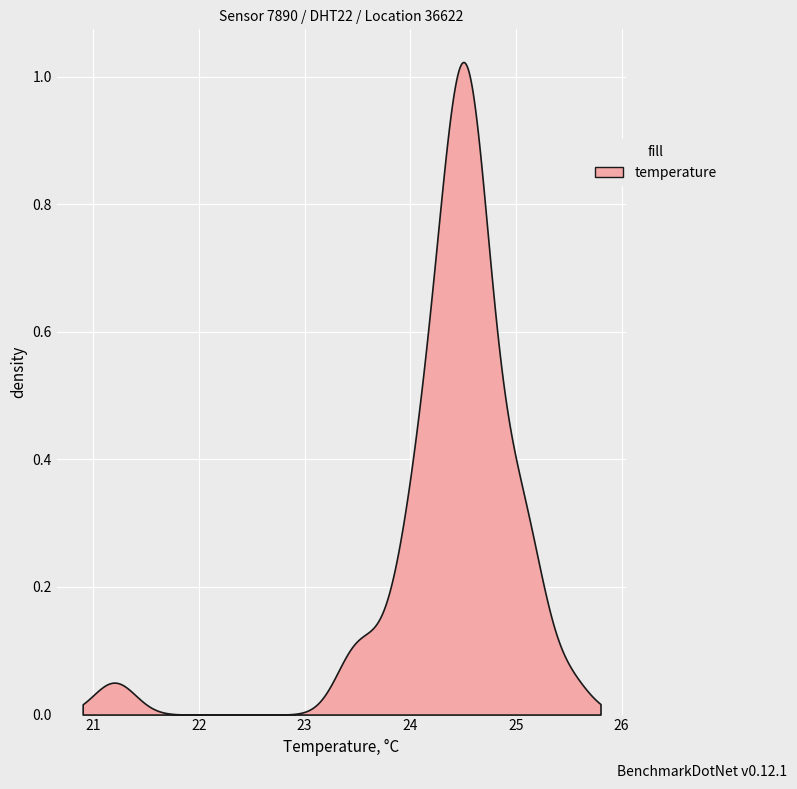

The value at 12 is 36.6. True or false?

False